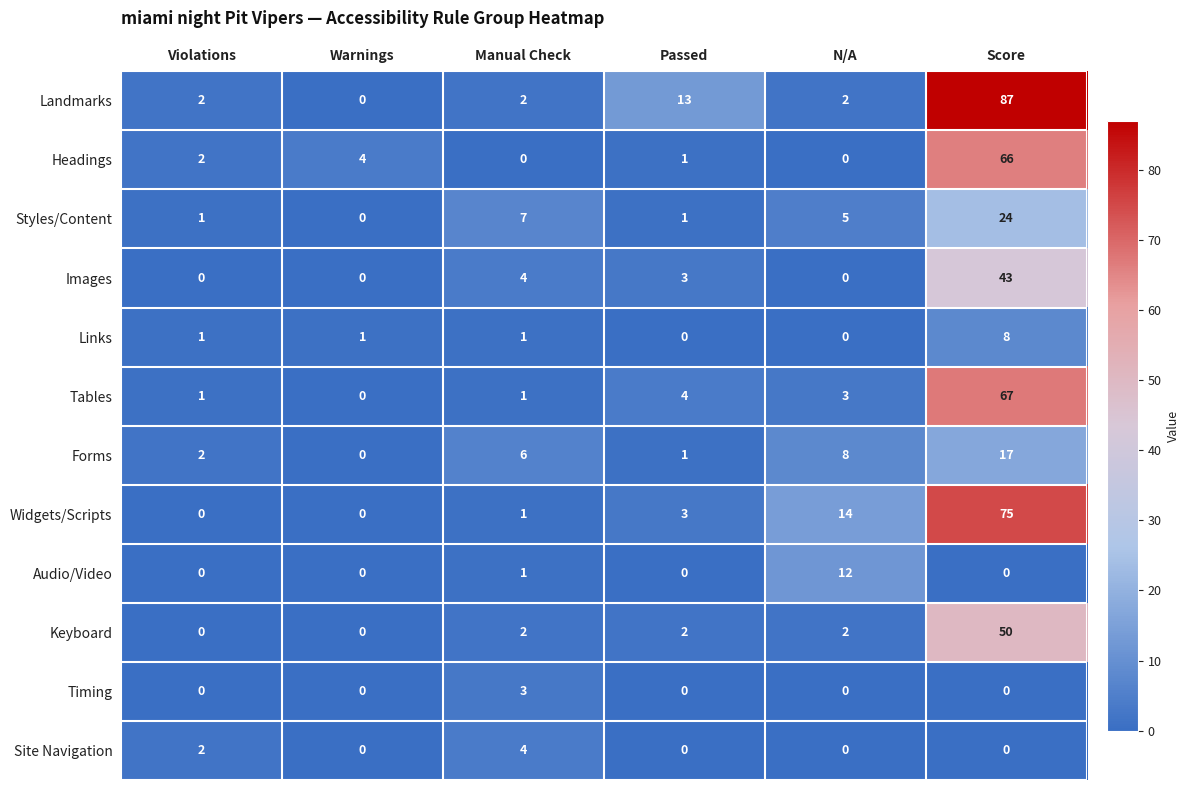

Is the value of Site Navigation at Violations greater than the value of Styles/Content at Manual Check?

No